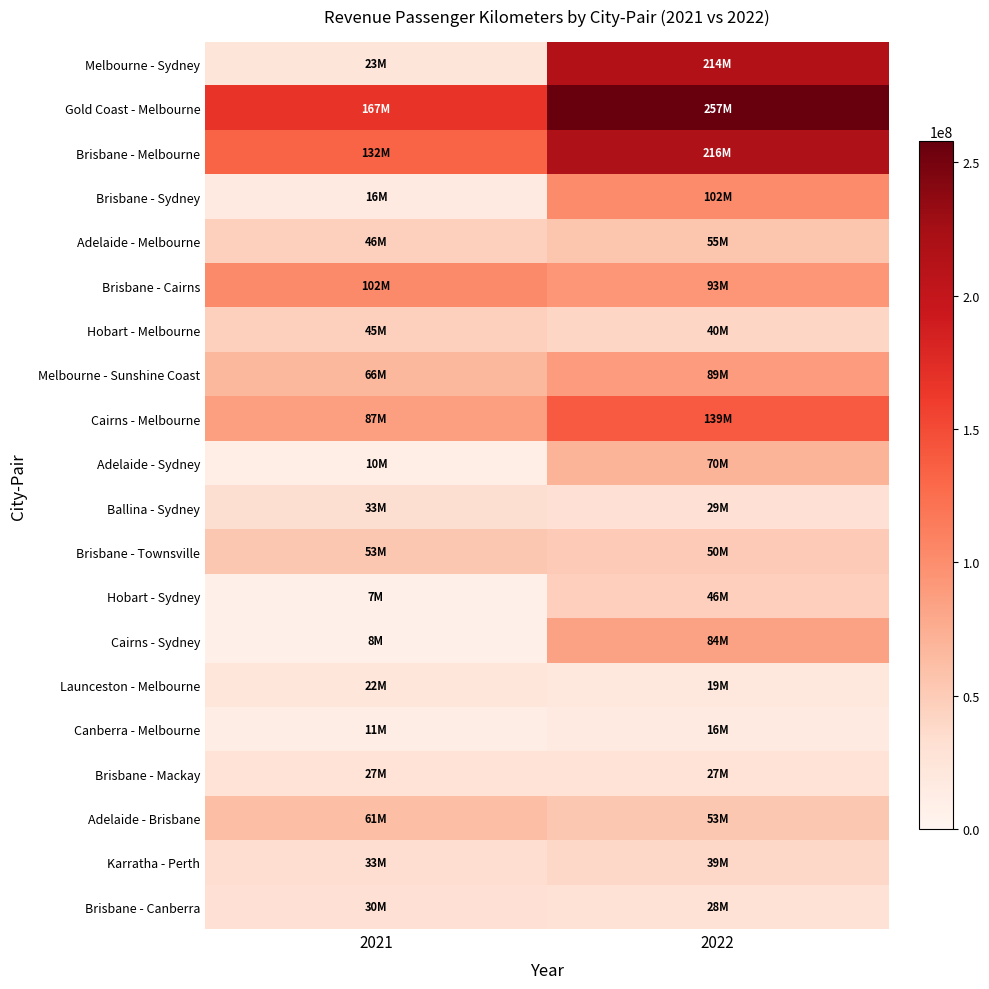

Which series has the largest range (max minus min)?

Melbourne - Sydney